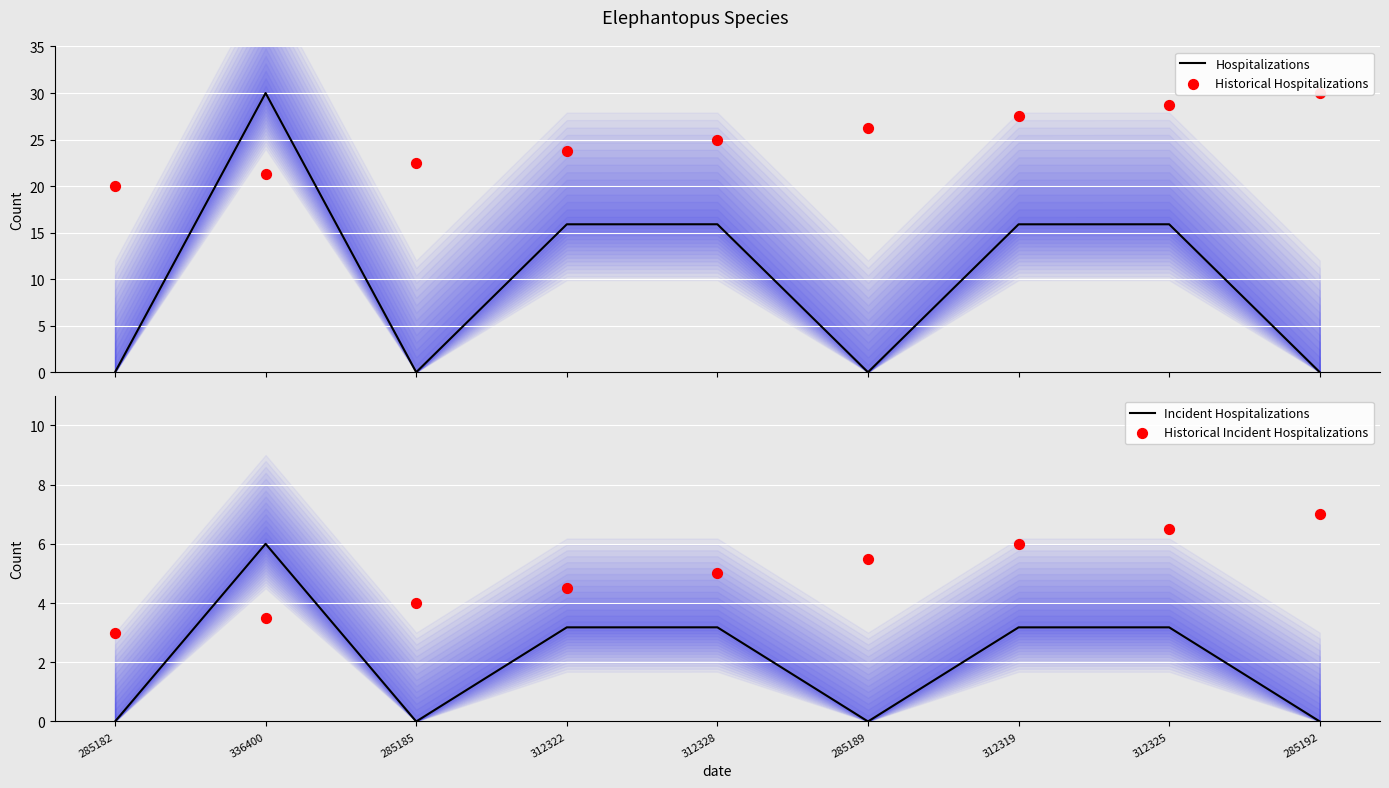

Which series contains the highest Y value?

Hospitalizations